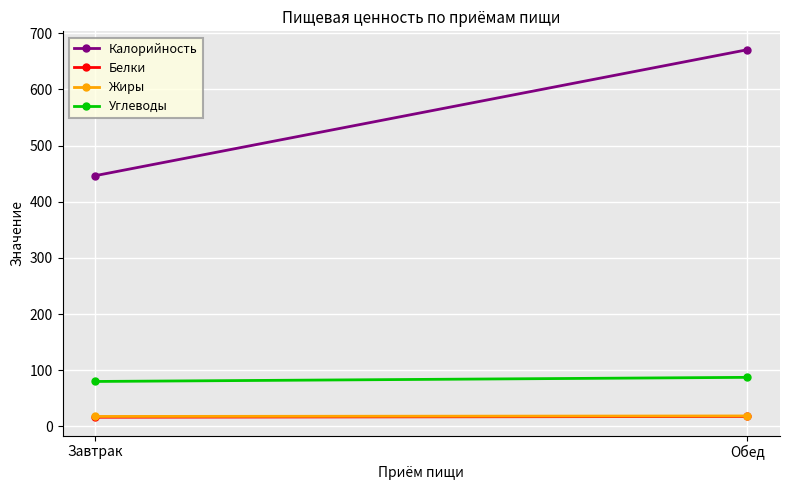

What position from the right is Обед?

1